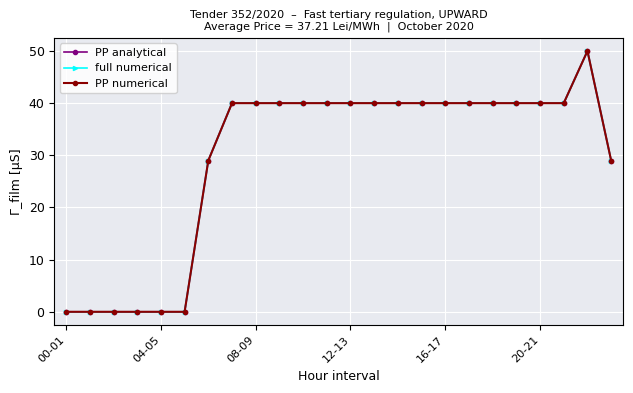

How many distinct data groups are displayed?

3